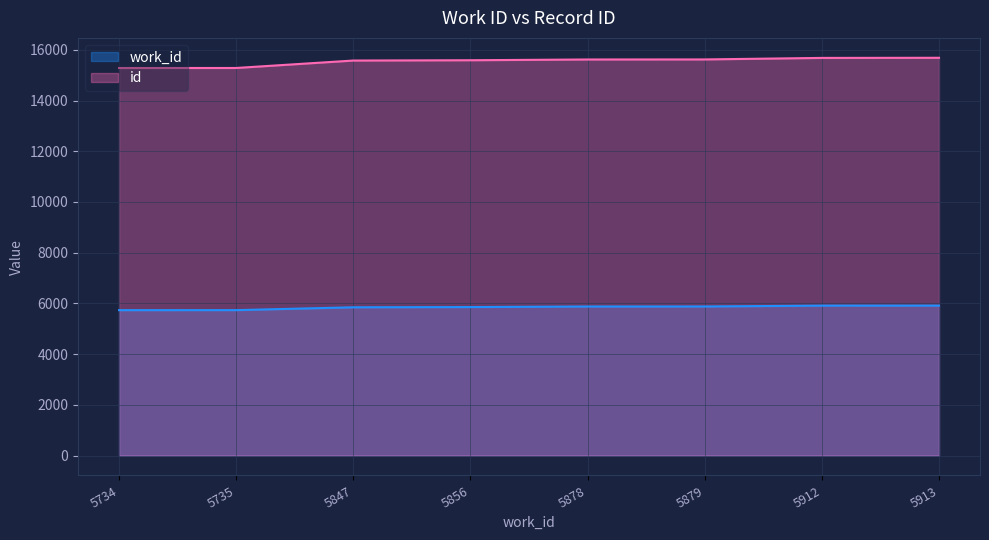

What is the smallest value displayed?

5734